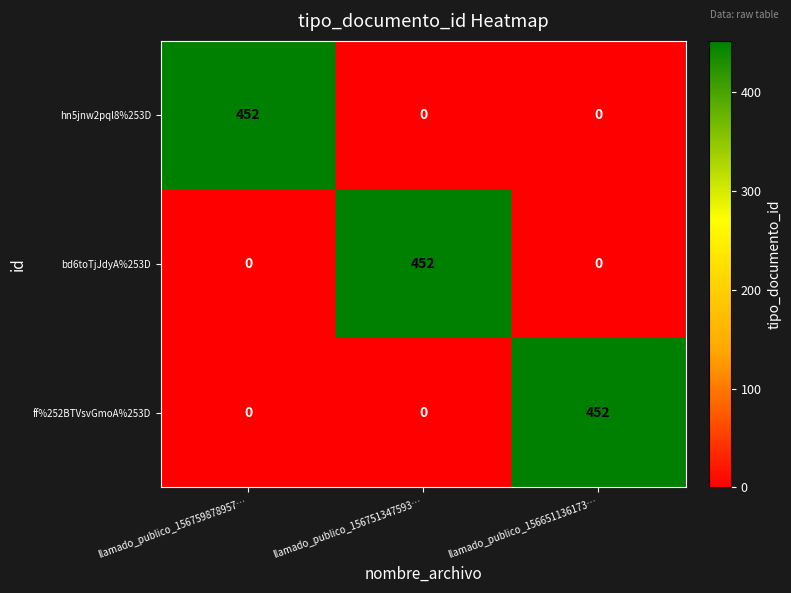

What is the approximate value of hn5jnw2pql8%253D at llamado_publico_156759878957…, to the nearest 5?

450